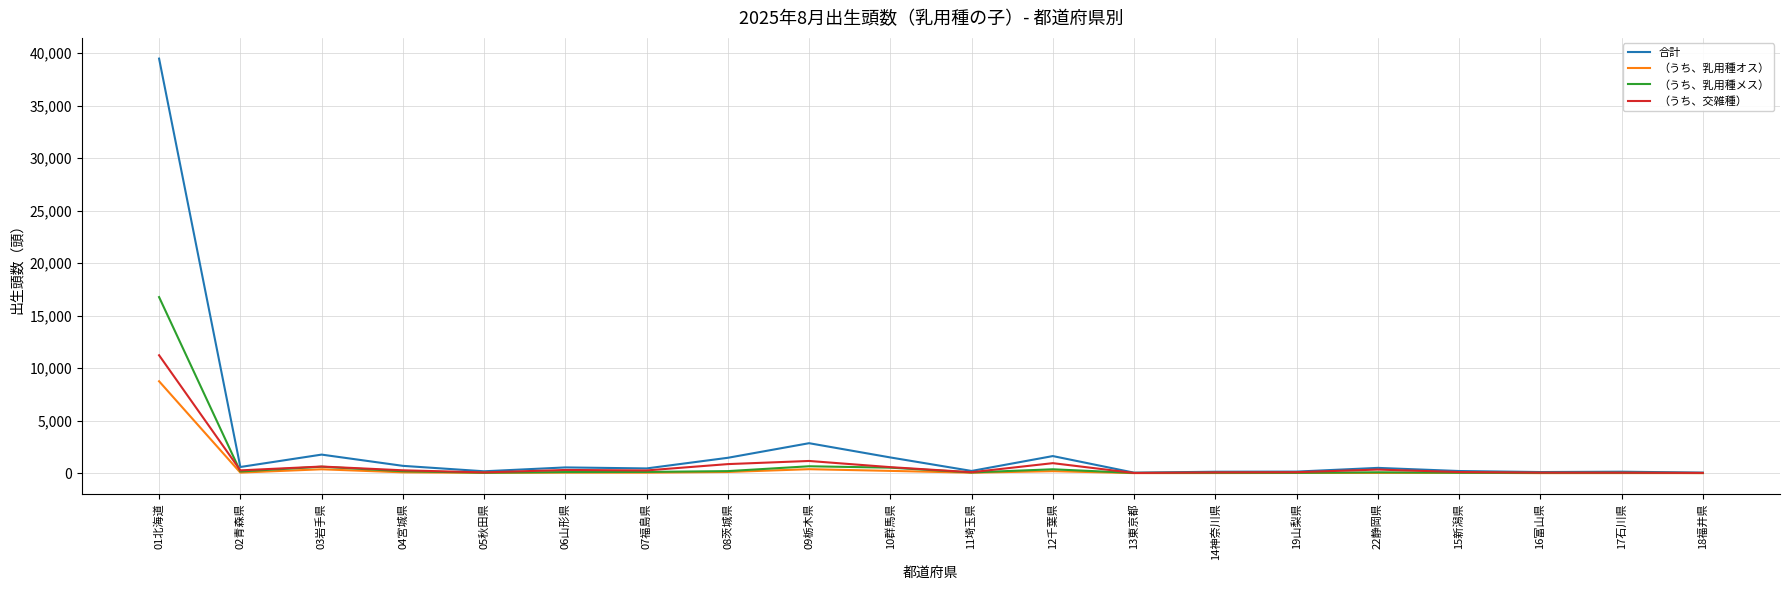

True or false: （うち、乳用種メス） has more than 0 interior local peaks.

True